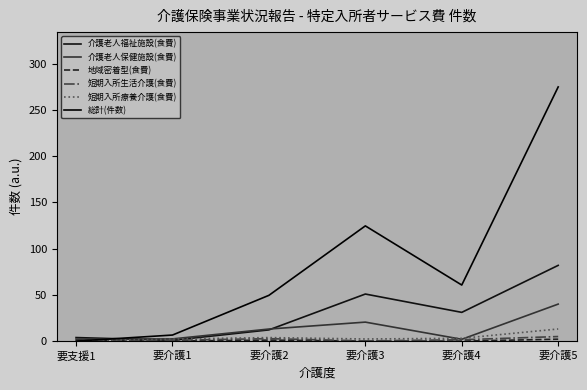

Rank the series at 要介護4 from lowest to highest value.

地域密着型(食費), 短期入所生活介護(食費), 介護老人保健施設(食費), 短期入所療養介護(食費), 介護老人福祉施設(食費), 総計(件数)